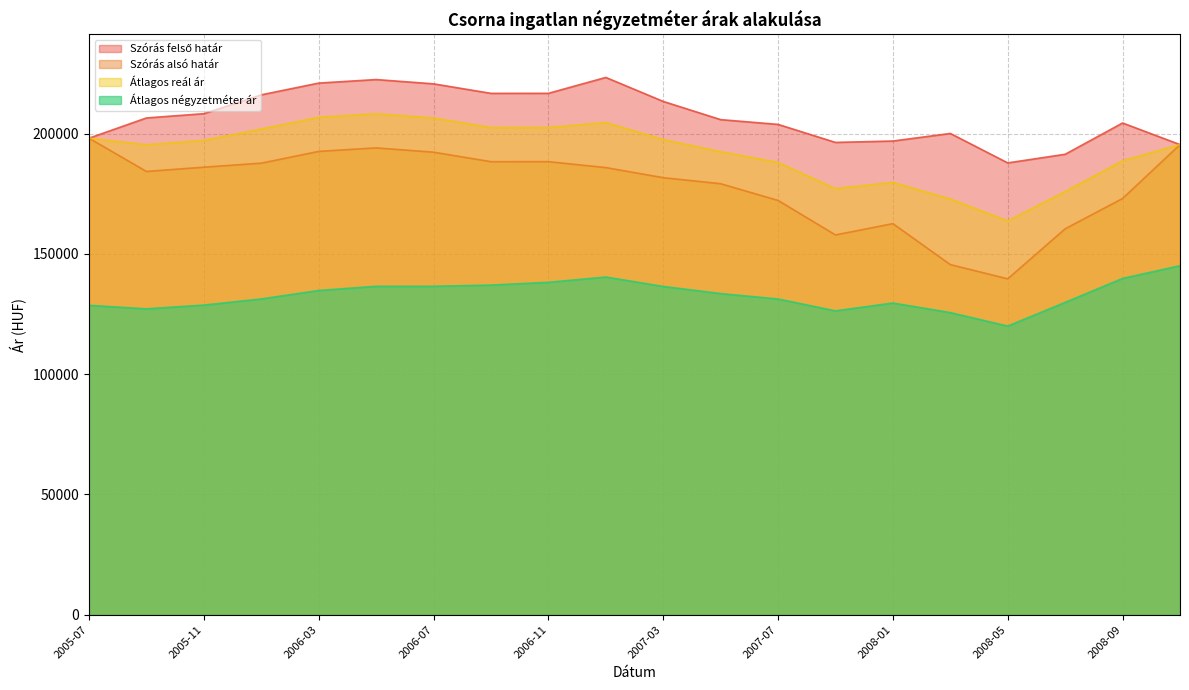

What is the sum of all Szórás felső határ values?

4144778